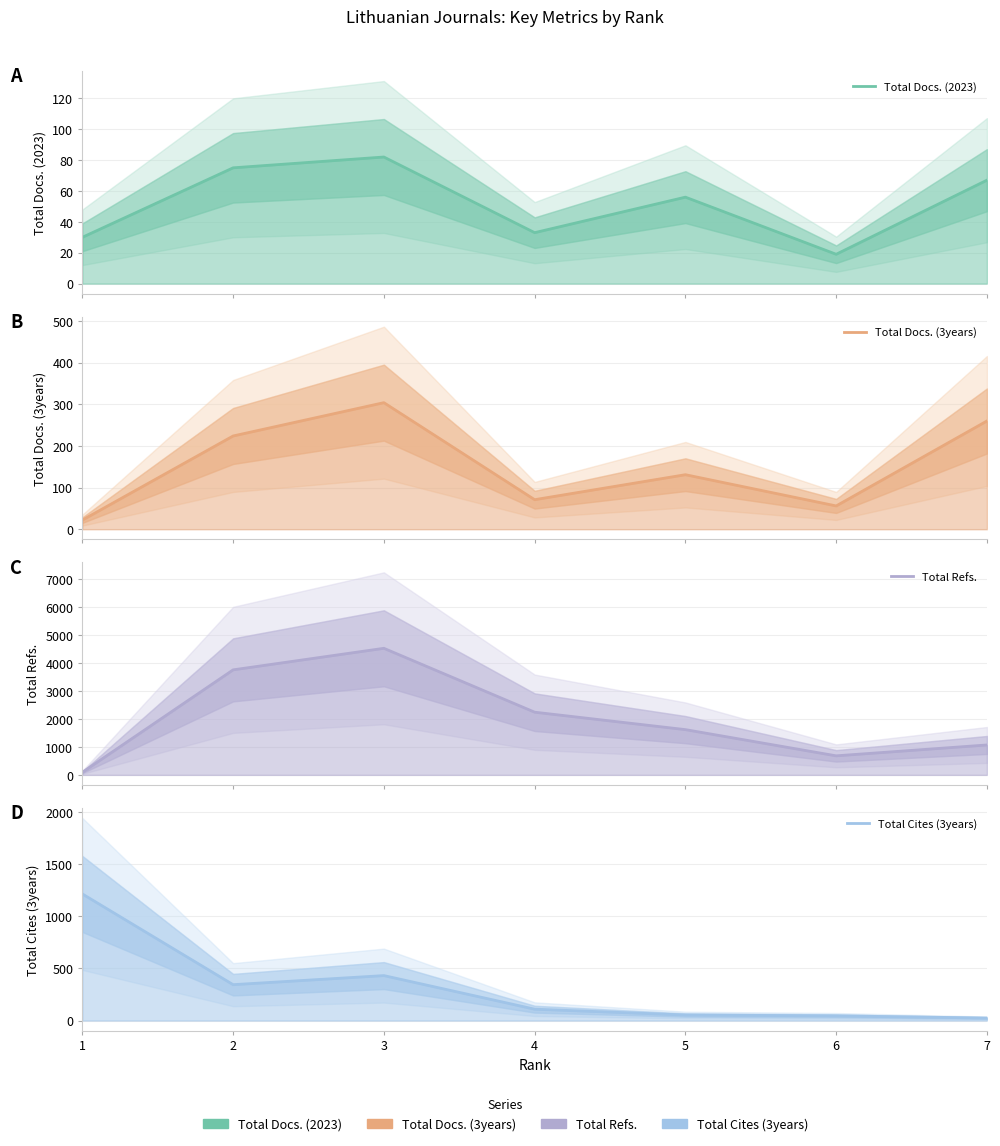

In Total Docs. (2023), how many points are higher than both neighbors (excluding endpoints)?

2